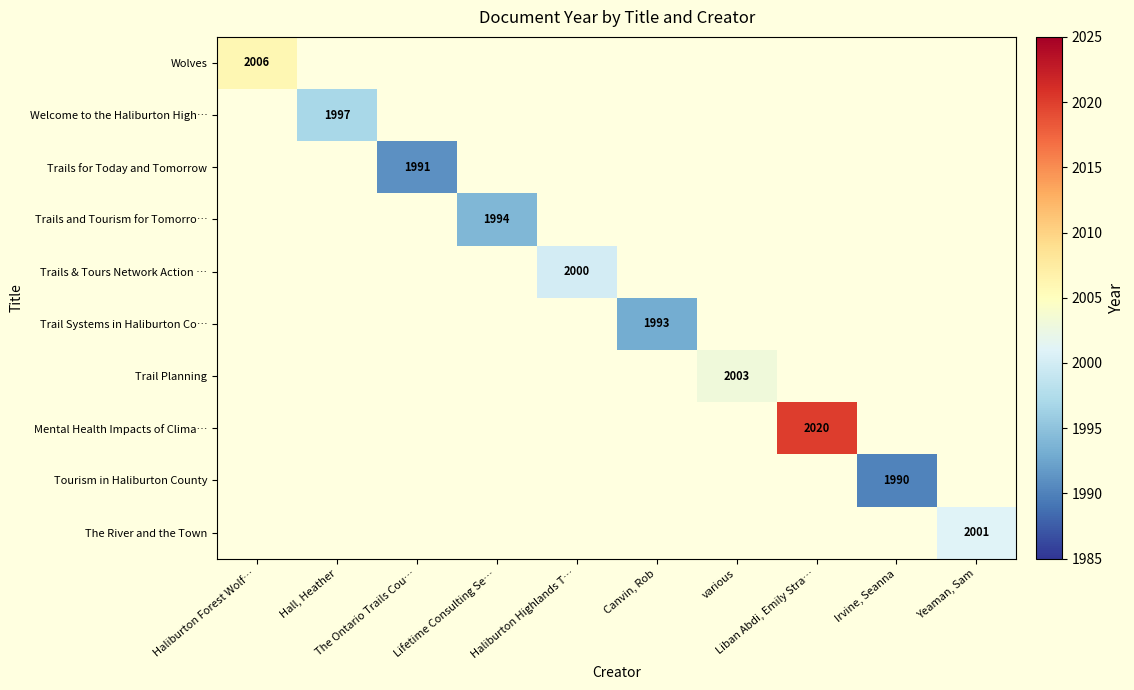

Which series has the largest range (max minus min)?

Wolves